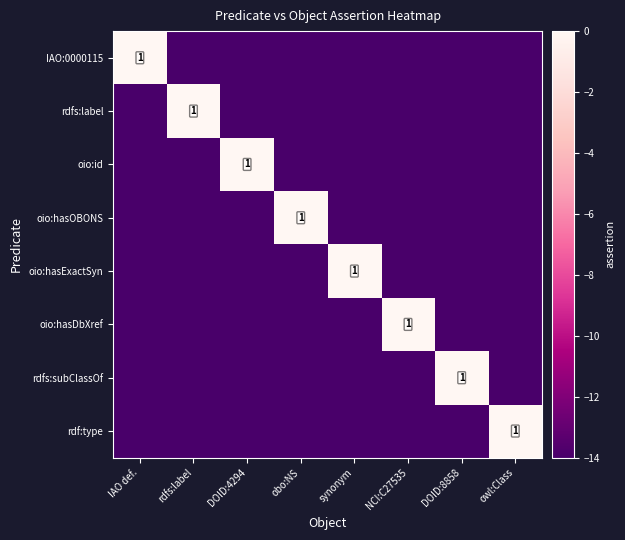

Between synonym and NCI:C27535, which series saw the biggest shift?

oio:hasExactSyn